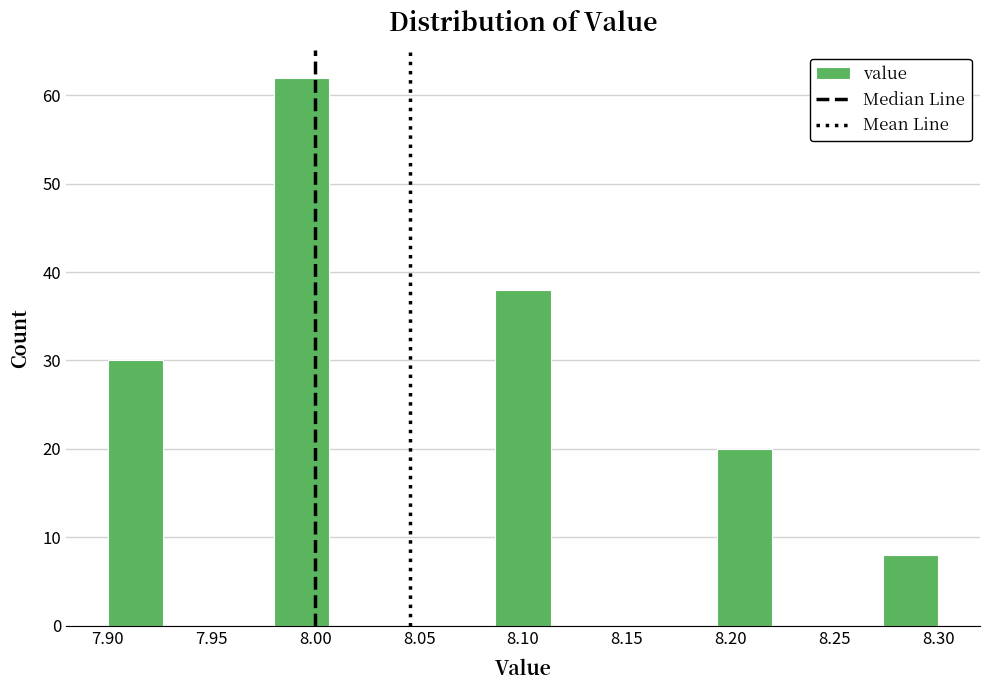

What is the height of the bar covering 8.085 to 8.115 on the x-axis? Neither the bar edges nor the heights are printed on the chart, so give them approximately, as read against the axes.

38